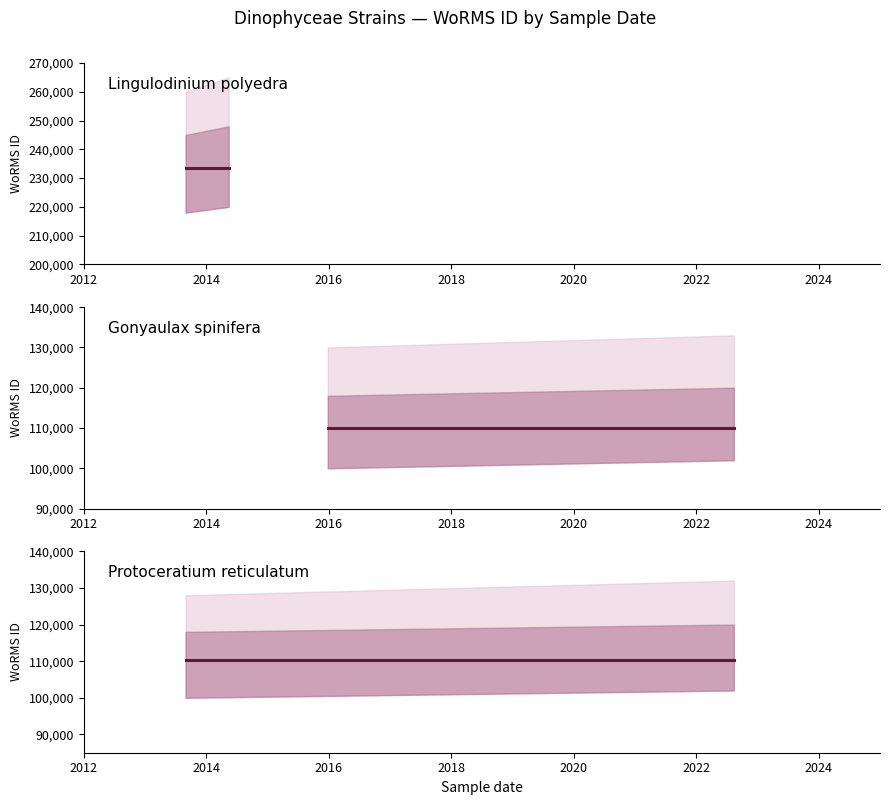

How many lines are shown in the chart?

3